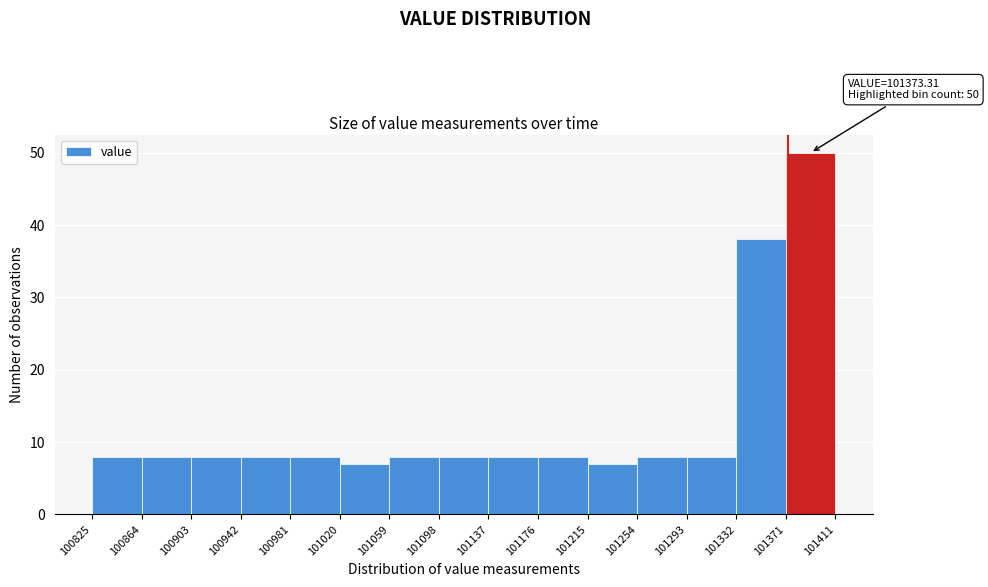

Over which range of the x-axis is the bar tallest?

101371 to 101411